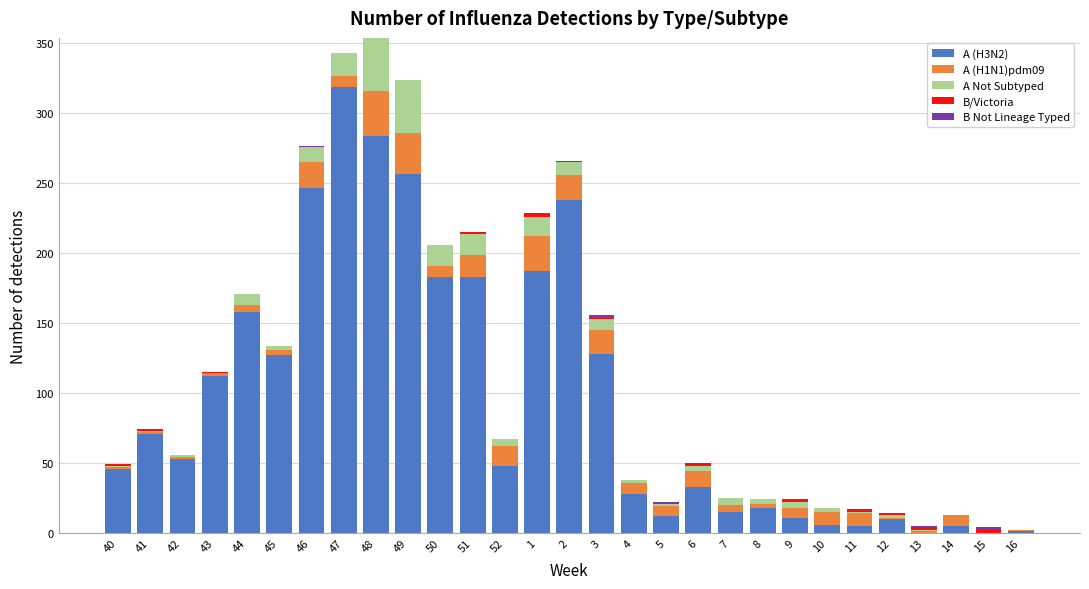

Is it true that A (H3N2) equals 437 at 49?

False